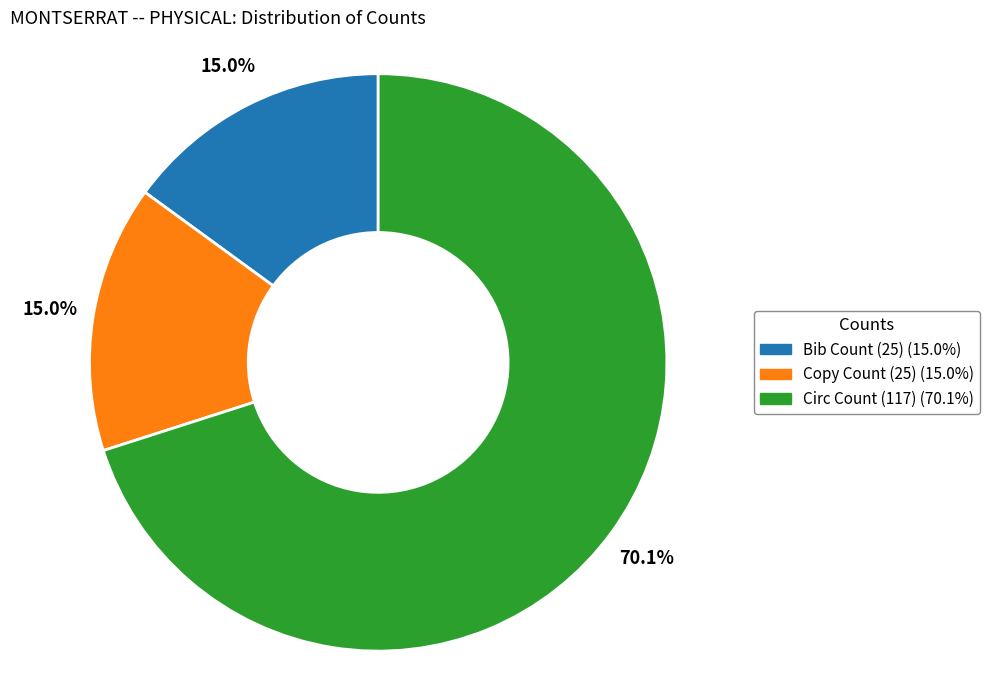

To the nearest percent, what is the difference between the Circ Count and Bib Count slice percentages?

55%